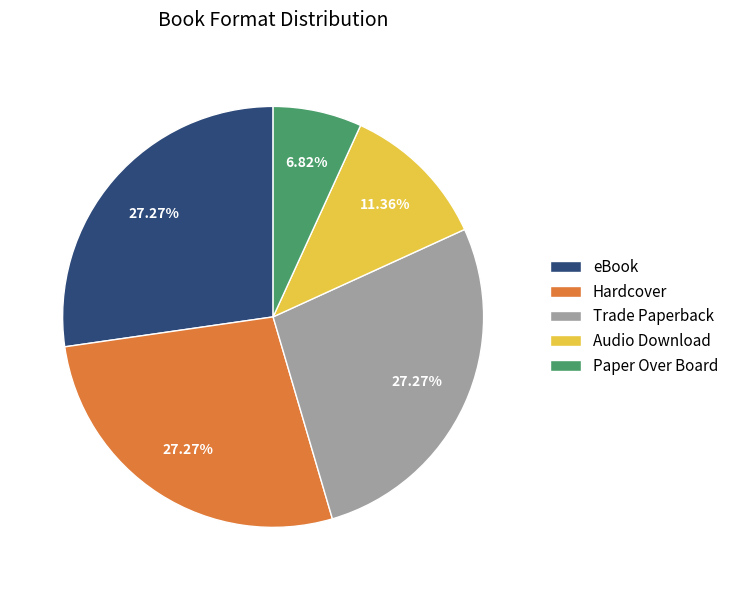

Which slice is the smallest?

Paper Over Board